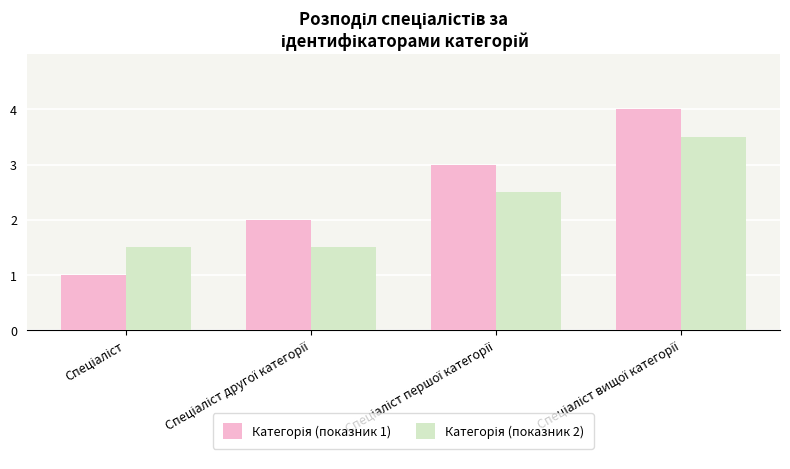

How many bars are there in total?

8